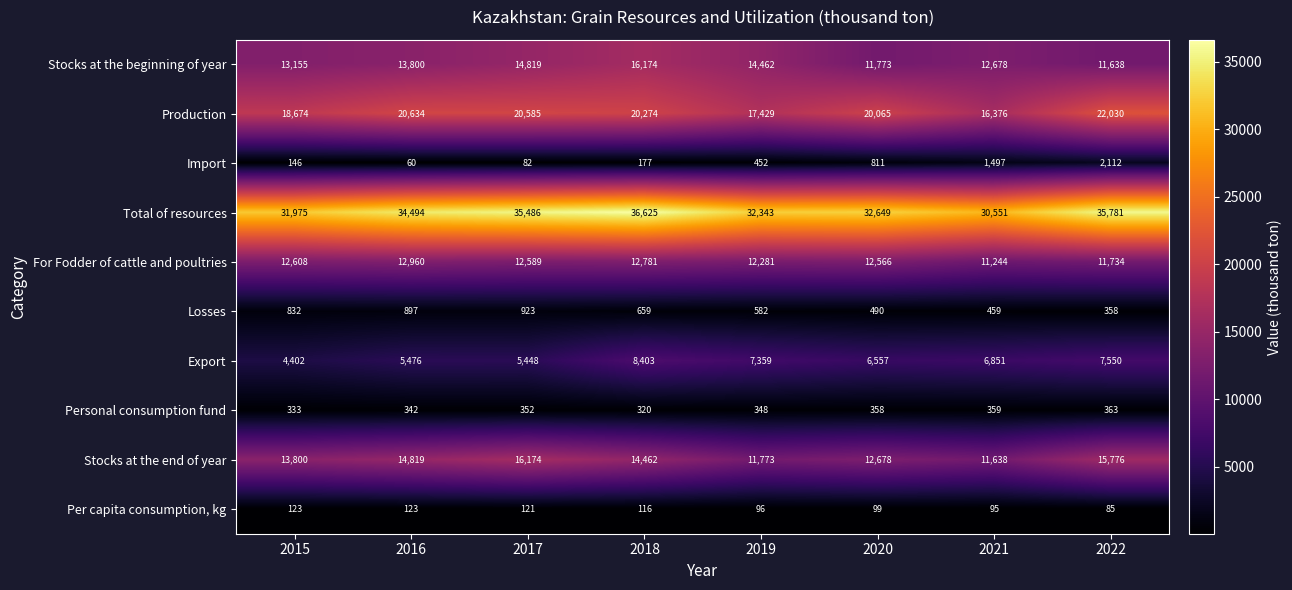

What is the difference between the highest and lowest values at 2021?

30456